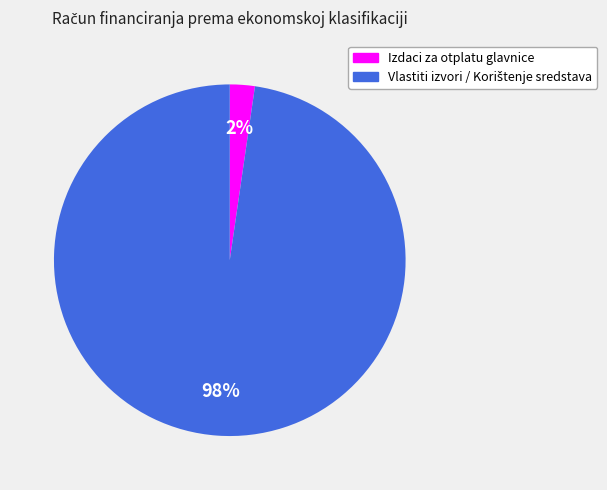

The Izdaci za otplatu glavnice slice represents 2% of the pie. True or false?

True